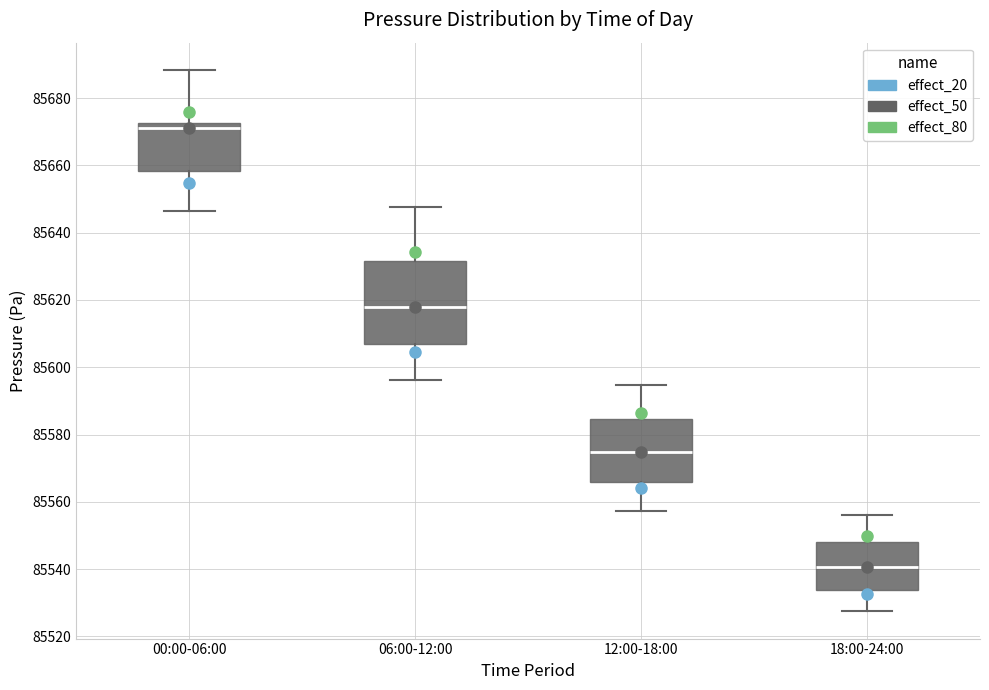

Comparing the boxes themselves (not the whiskers), which one is the tallest?

06:00-12:00